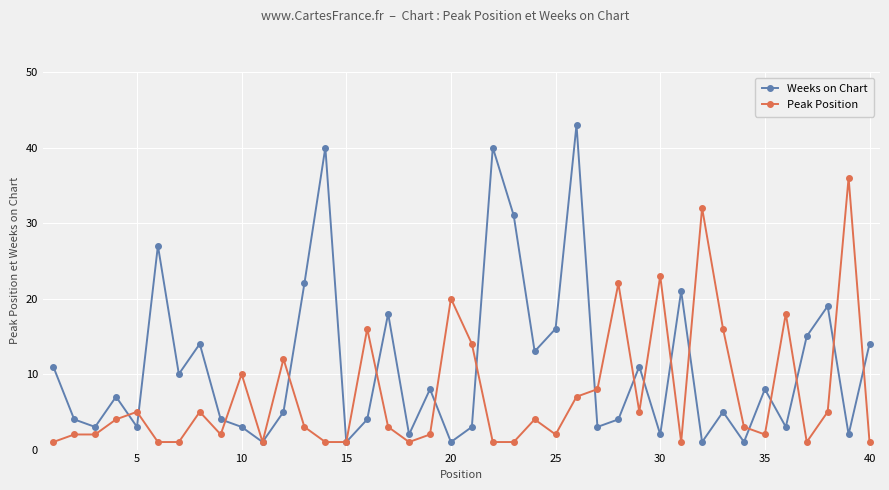

True or false: Weeks on Chart has more than 2 points higher than both neighbors.

True